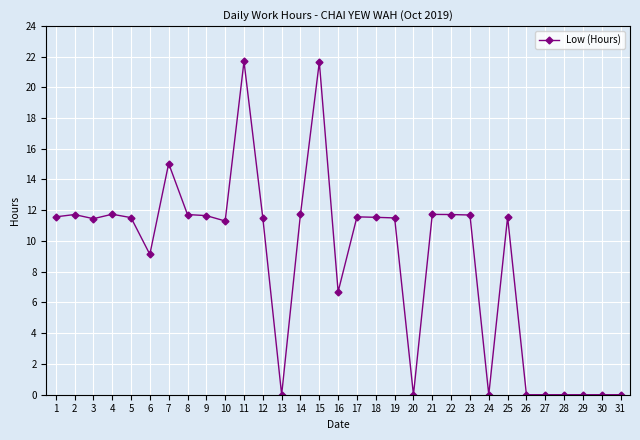

How many series are shown in this chart?

1